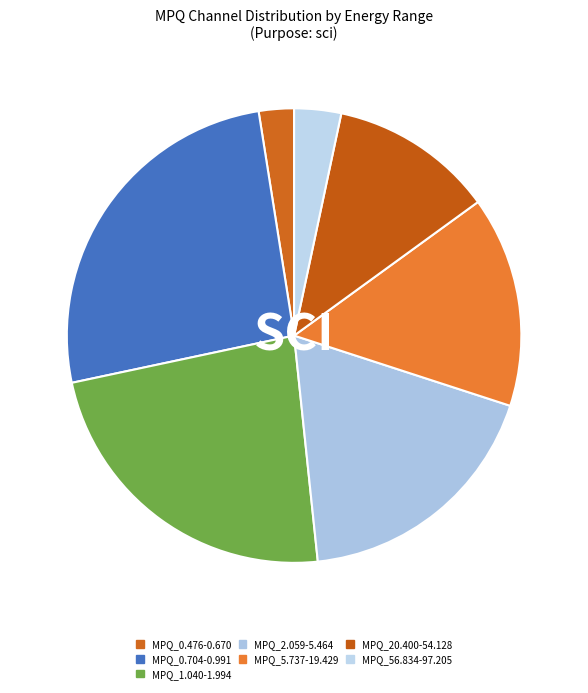

Is there a majority slice in this chart?

No